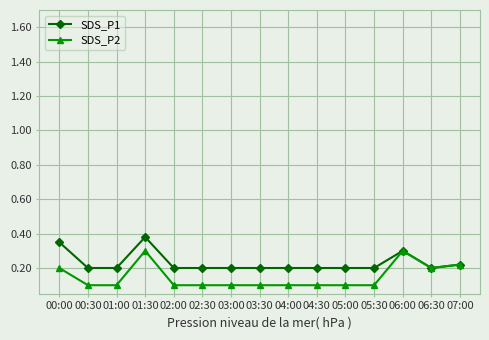

What is the total value across all series at 06:00?

0.6